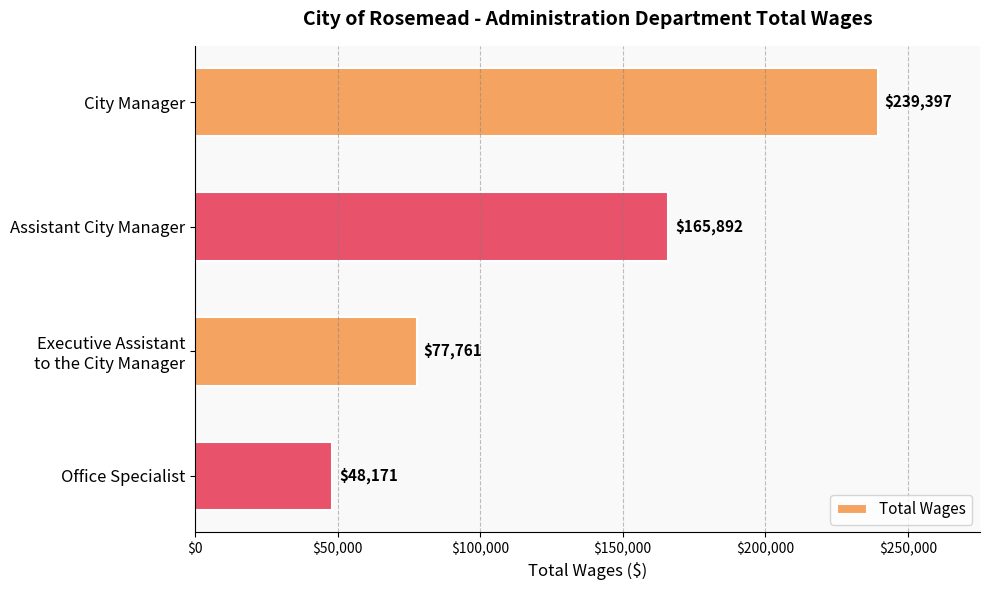

How many distinct data groups are displayed?

1